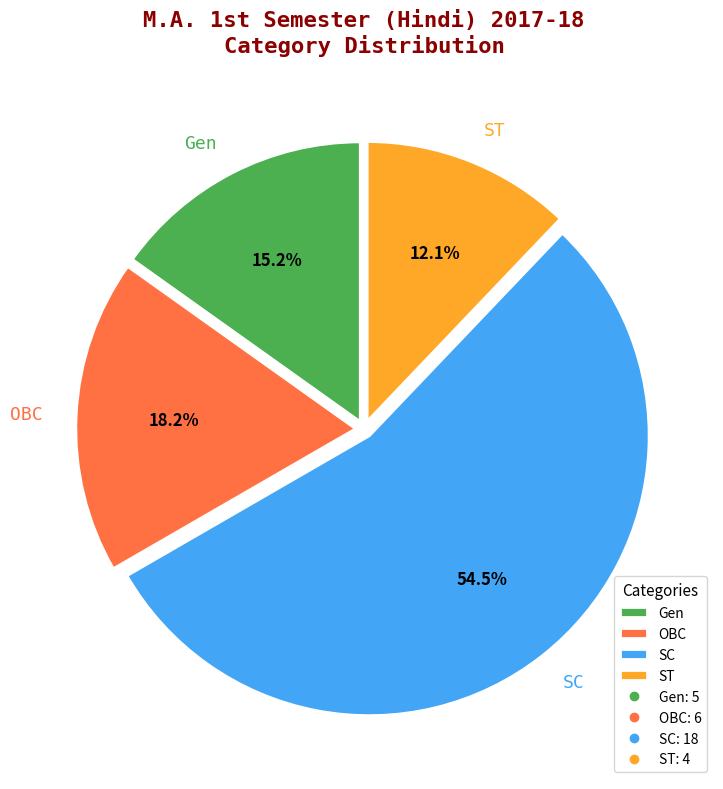

Which slice represents more than half of the pie?

SC